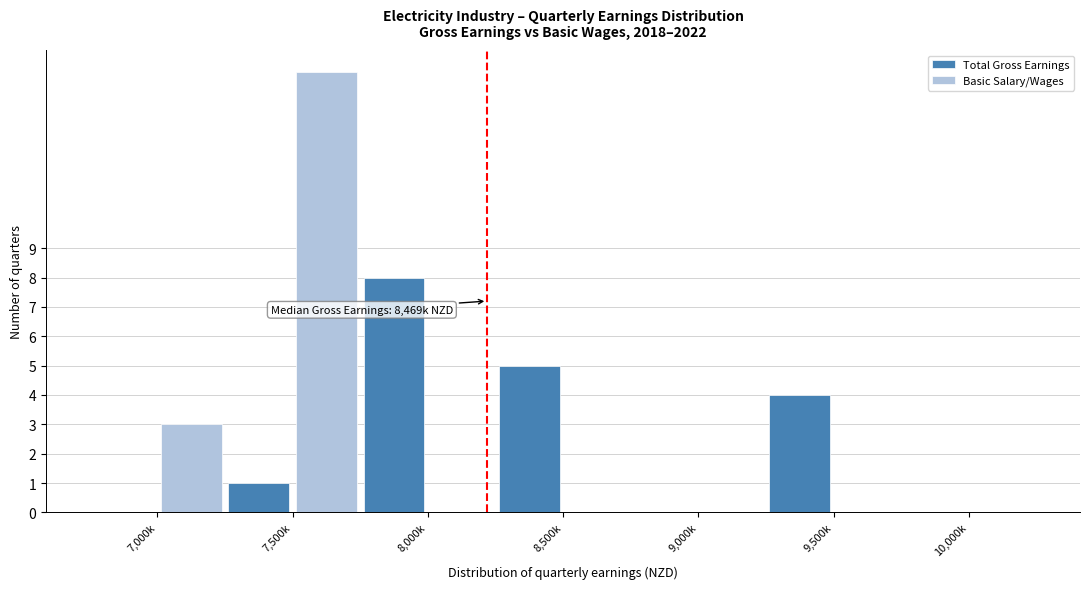

Reading left to right, extract all data points from this chart.

Total Gross Earnings: 7,000k=0	7,500k=1	8,000k=8	8,500k=5	9,000k=0	9,500k=4	10,000k=0
Basic Salary/Wages: 7,000k=3	7,500k=15	8,000k=0	8,500k=0	9,000k=0	9,500k=0	10,000k=0